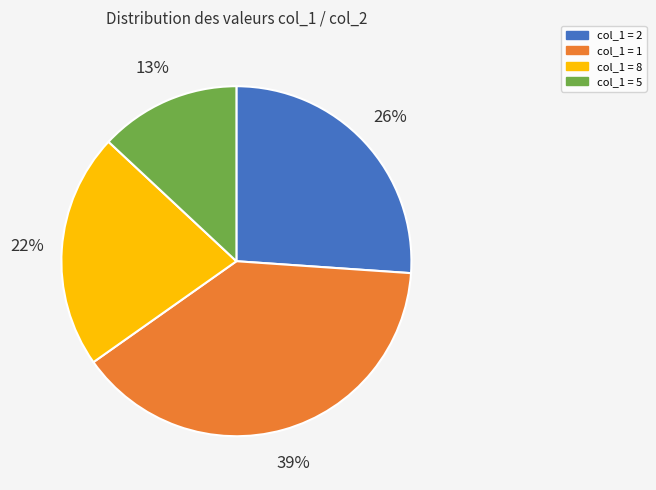

Is there any slice that represents more than half of the pie?

No